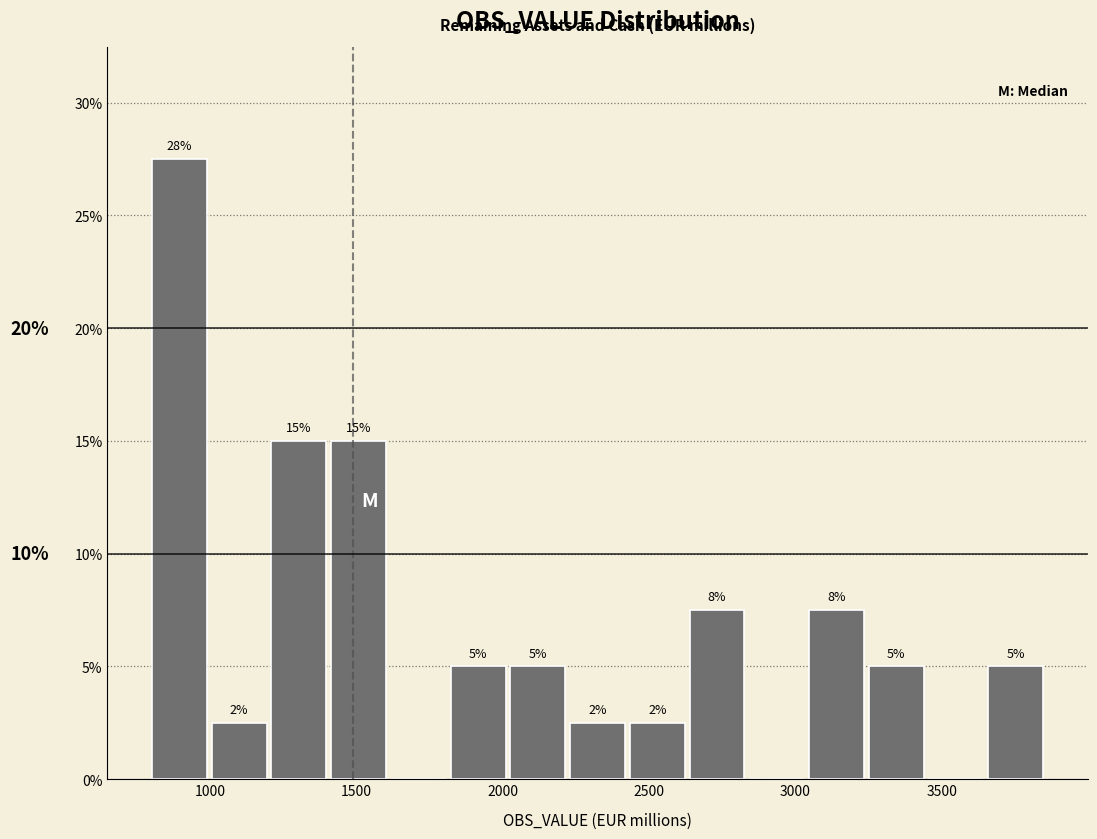

Which range on the x-axis has the tallest bar?

800 to 1000